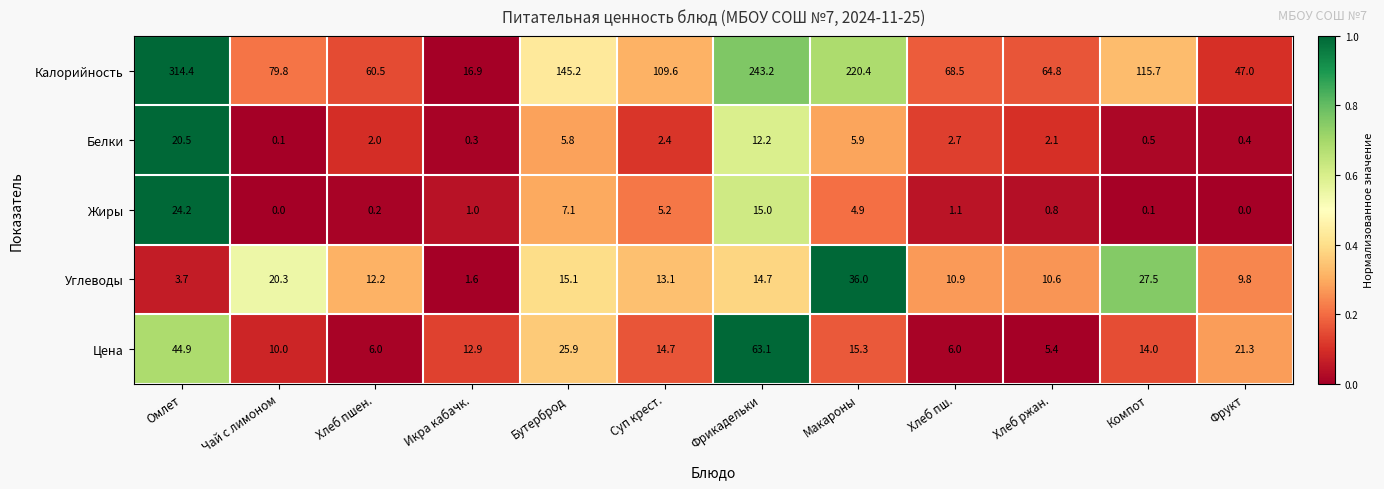

What is the difference between the highest and lowest values at Хлеб пшен.?

60.3